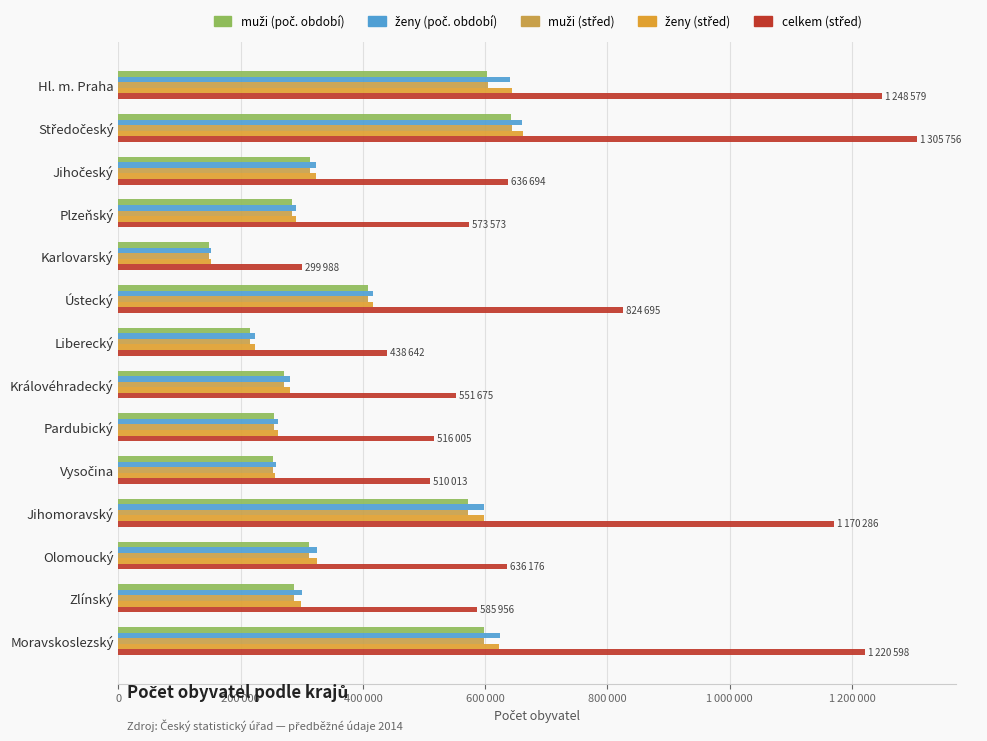

How many groups of bars are there?

14